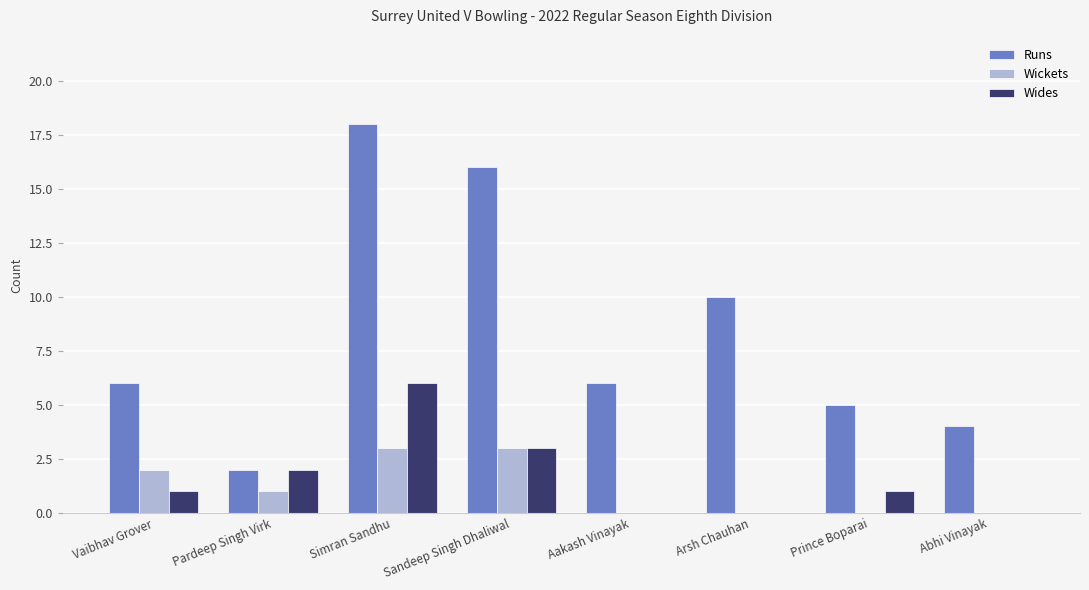

Reading left to right, extract all data points from this chart.

Runs: Vaibhav Grover=6	Pardeep Singh Virk=2	Simran Sandhu=18	Sandeep Singh Dhaliwal=16	Aakash Vinayak=6	Arsh Chauhan=10	Prince Boparai=5	Abhi Vinayak=4
Wickets: Vaibhav Grover=2	Pardeep Singh Virk=1	Simran Sandhu=3	Sandeep Singh Dhaliwal=3	Aakash Vinayak=0	Arsh Chauhan=0	Prince Boparai=0	Abhi Vinayak=0
Wides: Vaibhav Grover=1	Pardeep Singh Virk=2	Simran Sandhu=6	Sandeep Singh Dhaliwal=3	Aakash Vinayak=0	Arsh Chauhan=0	Prince Boparai=1	Abhi Vinayak=0